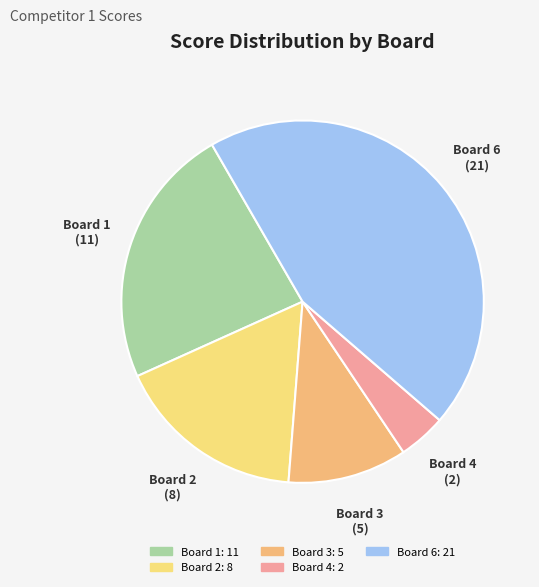

Is it true that Board 3 is 4% of the pie?

False